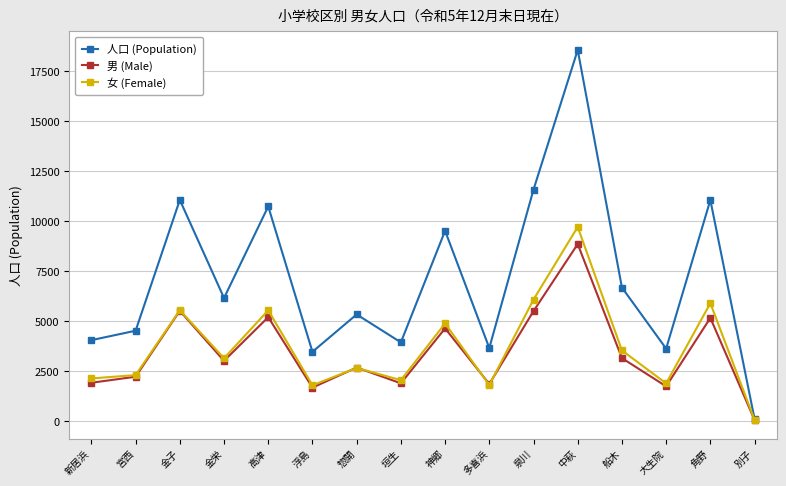

At which category does the chart reach its minimum across all series?

別子